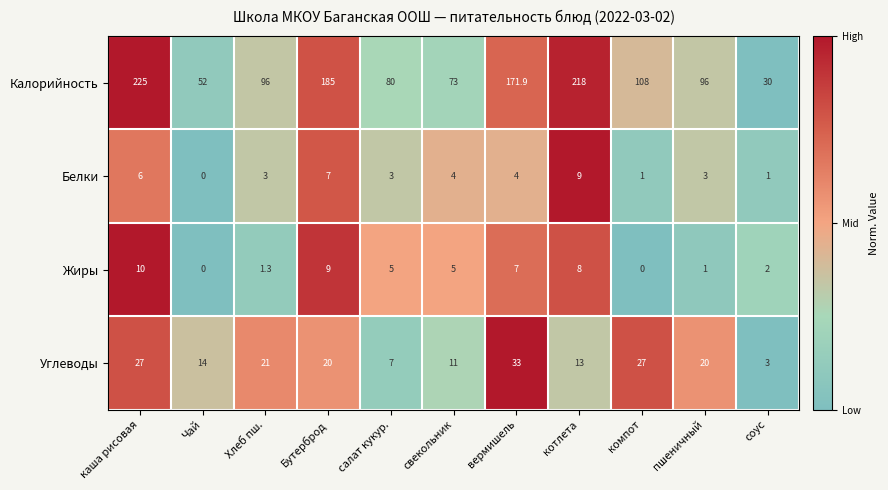

Is the value of Калорийность at вермишель greater than the value of Белки at каша рисовая?

Yes